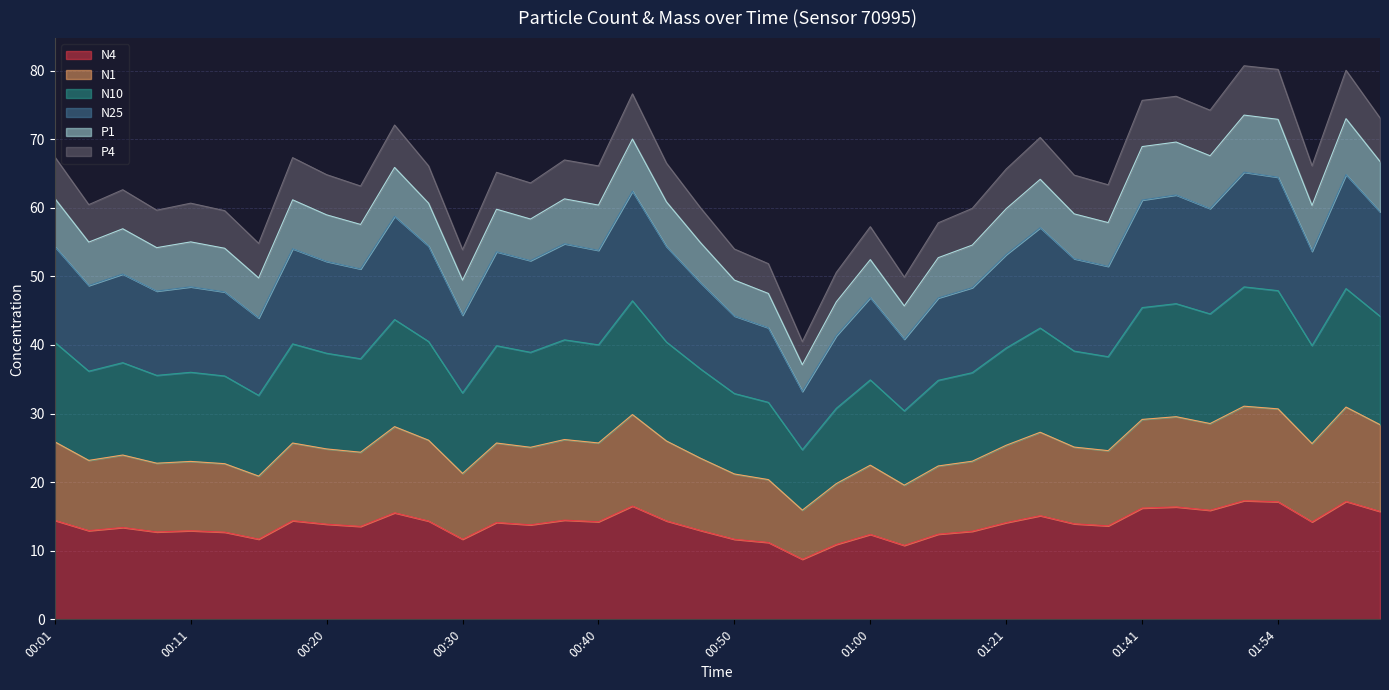

Which series has the widest spread of values?

N10